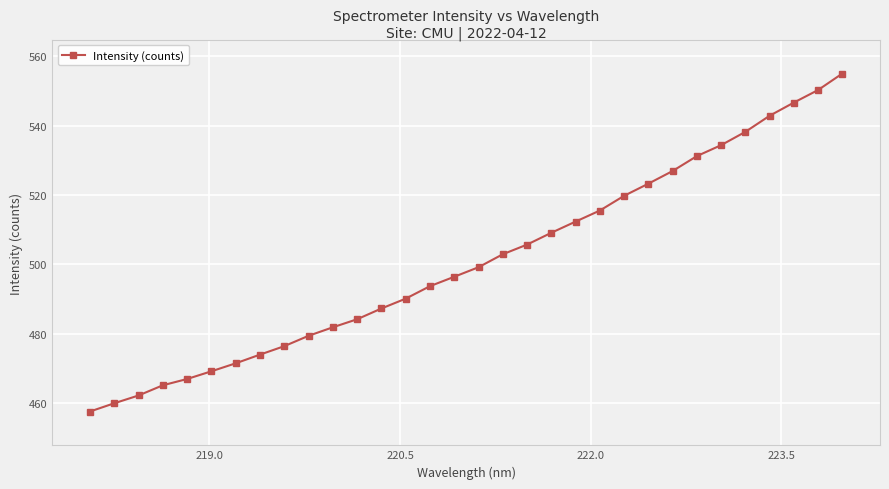

What is the maximum value shown in the chart?

555.1